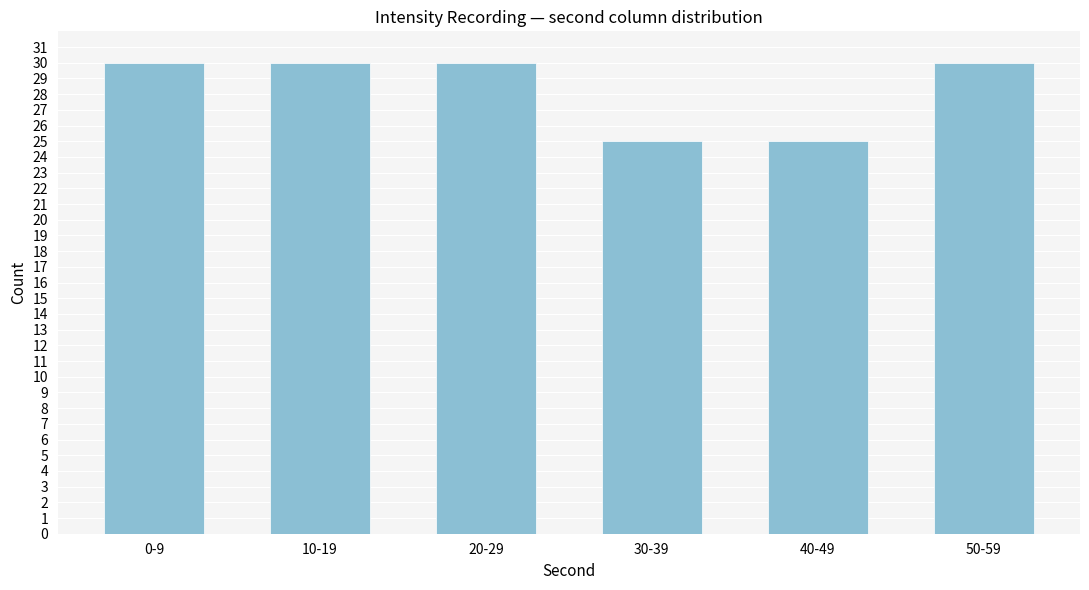

Reading left to right, extract all data points from this chart.

30	30	30	25	25	30